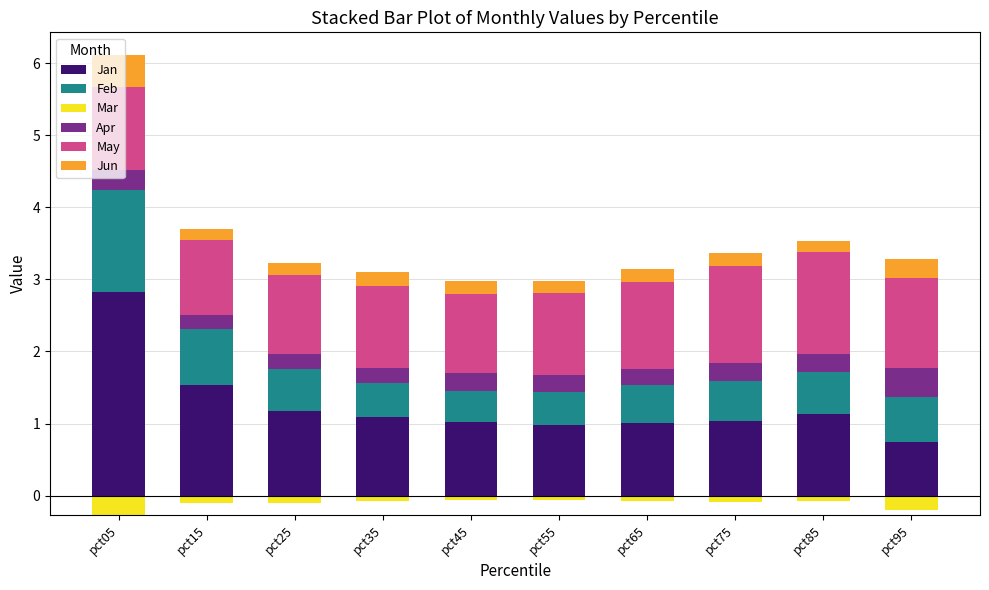

How many categories are shown in the chart?

10